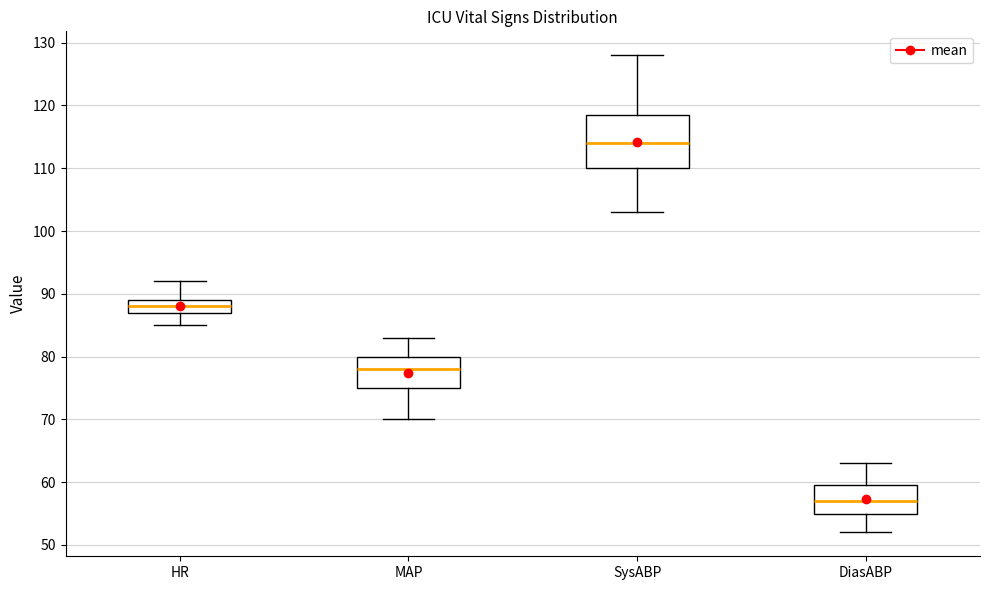

Which box has the lowest median line?

DiasABP